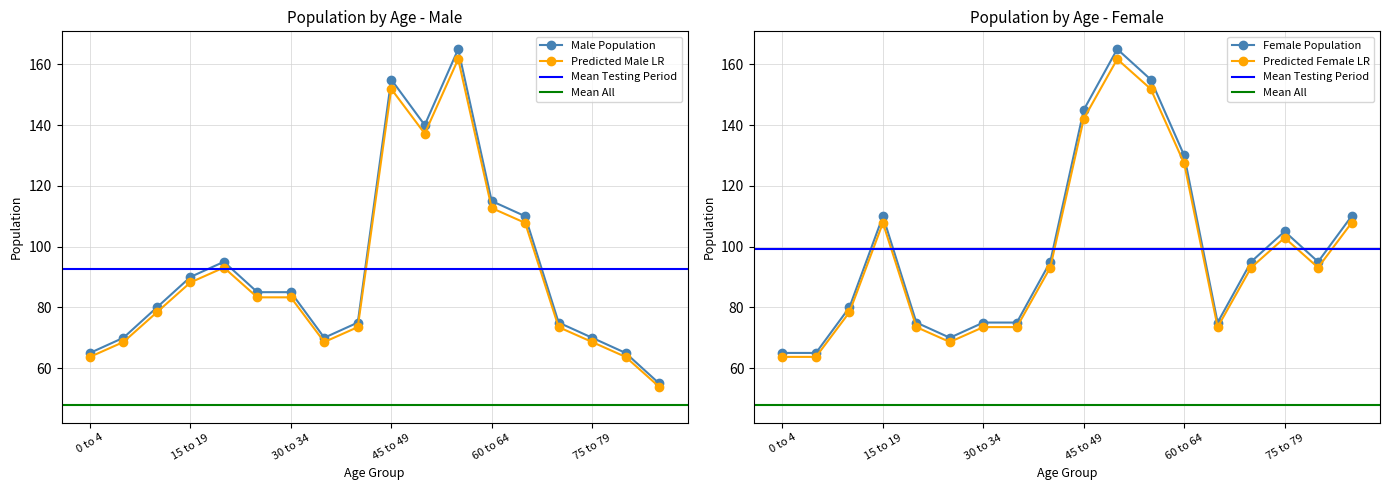

Which label corresponds to the smallest value in the chart?

85 and over